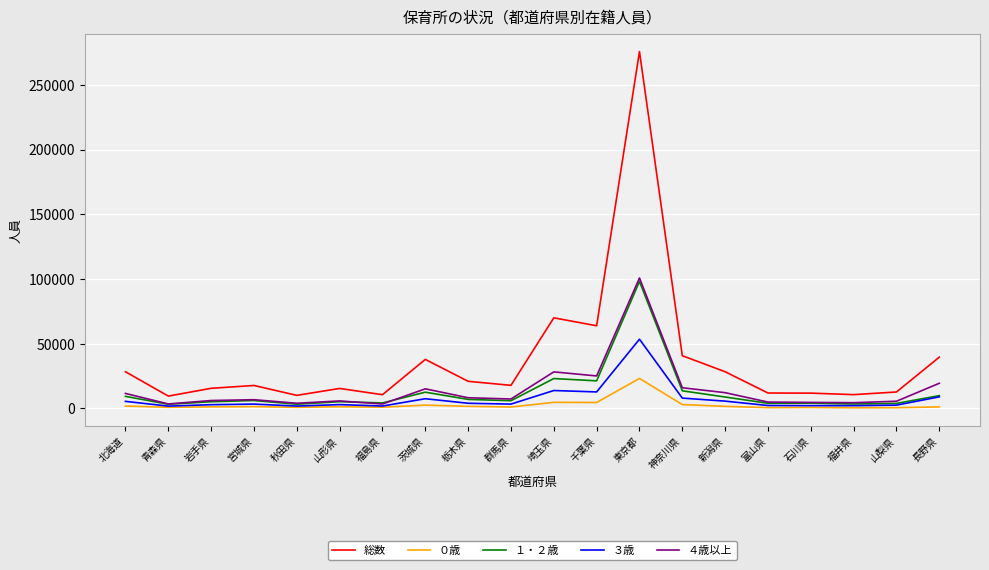

True or false: 総数 and １・２歳 intersect in this chart.

False